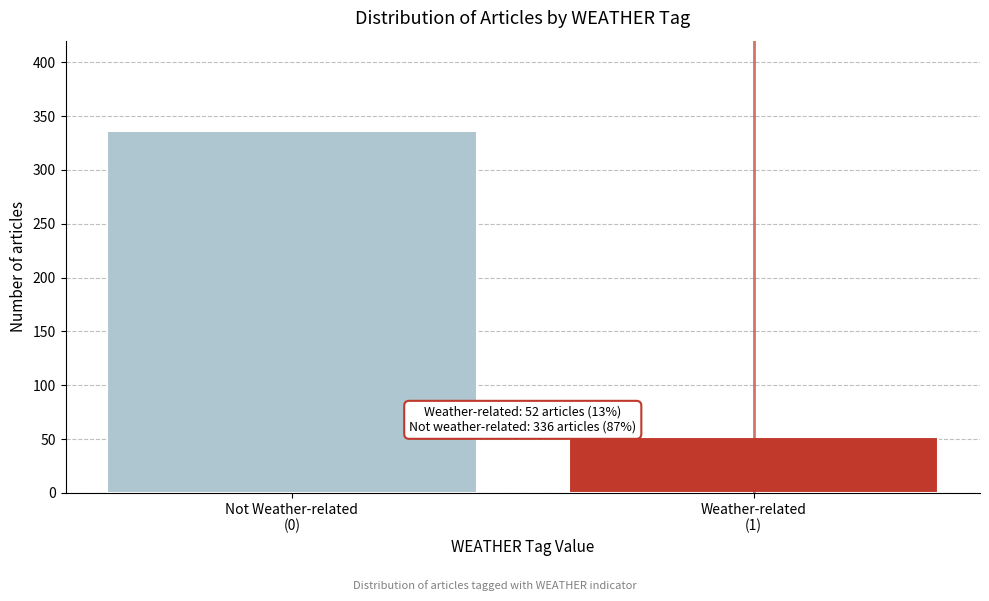

Reading right to left, list all the values displayed in this chart.

52	336